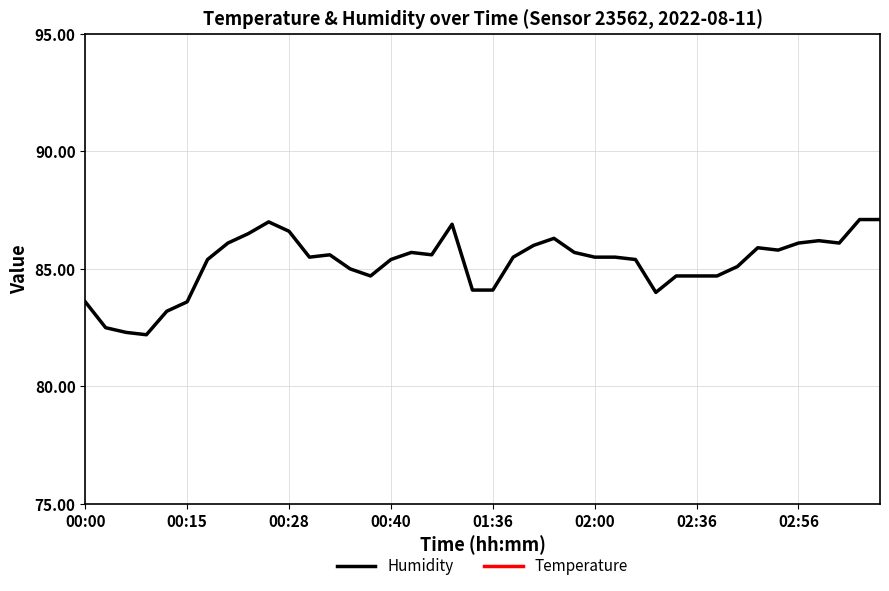

Rank the series at 26 from lowest to highest value.

Temperature, Humidity